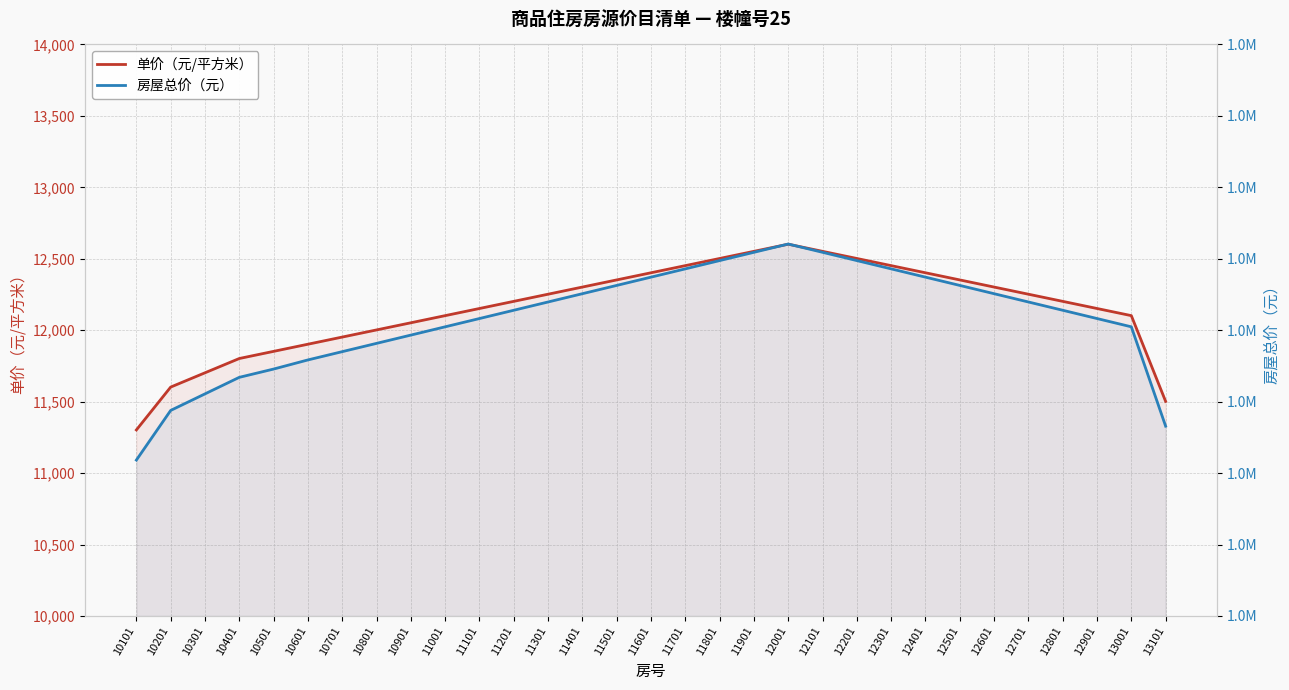

Reading left to right, what are all the values shown in this chart?

单价（元/平方米）: 11302	11602	11702	11802	11852	11902	11952	12002	12052	12102	12152	12202	12252	12302	12352	12402	12452	12502	12552	12602	12552	12502	12452	12402	12352	12302	12252	12202	12152	12102	11502
房屋总价（元）: 1309111	1343860	1355443	1367026	1372817	1379204	1384998	1390792	1396586	1402380	1408174	1413968	1419762	1425556	1431350	1437144	1442938	1448732	1454526	1460320	1454526	1448732	1442938	1437144	1431350	1425556	1419762	1413968	1408174	1402380	1332852